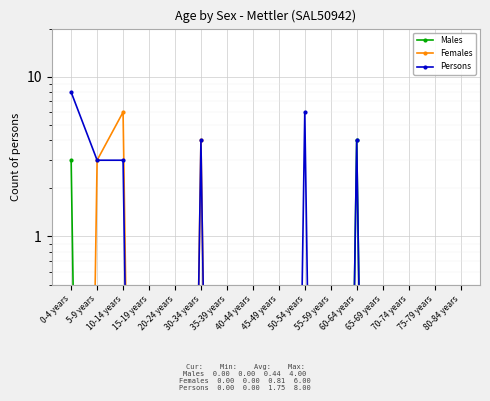

True or false: Males and Persons intersect in this chart.

False